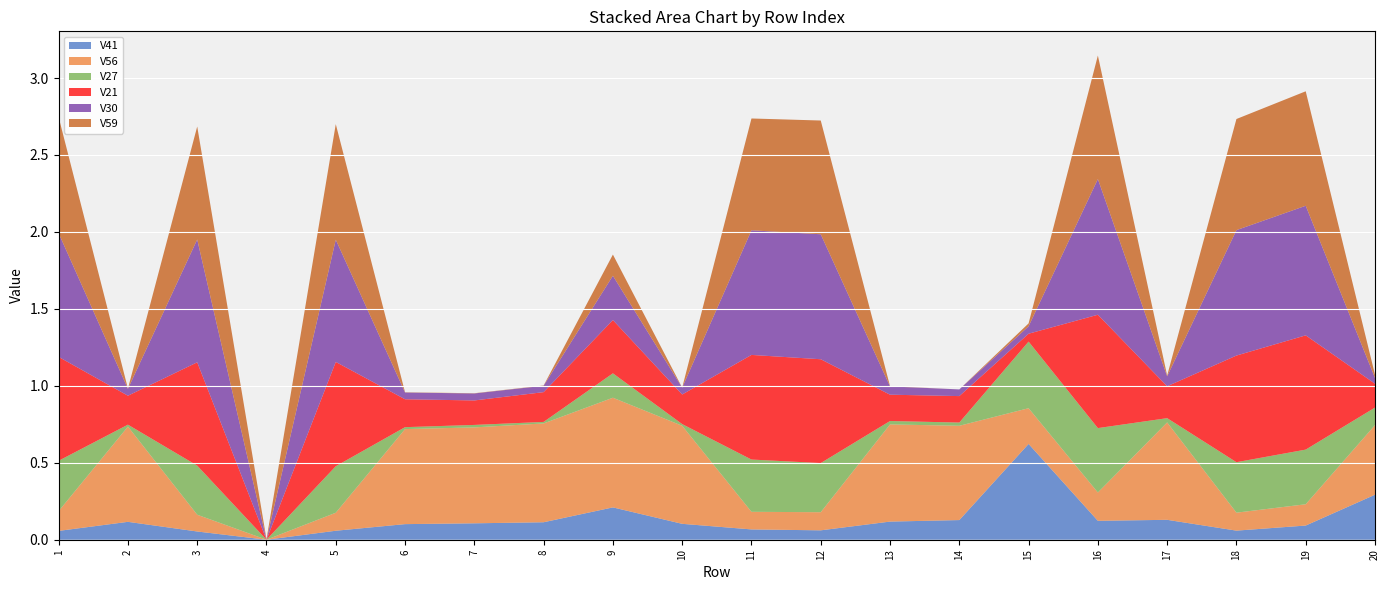

Reading left to right, extract all data points from this chart.

V41: 1=0.1	2=0.1	3=0.1	4=0.0	5=0.1	6=0.1	7=0.1	8=0.1	9=0.2	10=0.1	11=0.1	12=0.1	13=0.1	14=0.1	15=0.6	16=0.1	17=0.1	18=0.1	19=0.1	20=0.3
V56: 1=0.1	2=0.6	3=0.1	4=0.0	5=0.1	6=0.6	7=0.6	8=0.6	9=0.7	10=0.6	11=0.1	12=0.1	13=0.6	14=0.6	15=0.2	16=0.2	17=0.6	18=0.1	19=0.1	20=0.5
V27: 1=0.3	2=0.0	3=0.3	4=0.0	5=0.3	6=0.0	7=0.0	8=0.0	9=0.2	10=0.0	11=0.3	12=0.3	13=0.0	14=0.0	15=0.4	16=0.4	17=0.0	18=0.3	19=0.4	20=0.1
V21: 1=0.7	2=0.2	3=0.7	4=0.0	5=0.7	6=0.2	7=0.2	8=0.2	9=0.3	10=0.2	11=0.7	12=0.7	13=0.2	14=0.2	15=0.1	16=0.7	17=0.2	18=0.7	19=0.7	20=0.2
V30: 1=0.8	2=0.0	3=0.8	4=0.0	5=0.8	6=0.0	7=0.0	8=0.0	9=0.3	10=0.0	11=0.8	12=0.8	13=0.1	14=0.0	15=0.0	16=0.9	17=0.1	18=0.8	19=0.8	20=0.0
V59: 1=0.8	2=0.0	3=0.7	4=0.0	5=0.8	6=0.0	7=0.0	8=0.0	9=0.1	10=0.0	11=0.7	12=0.7	13=0.0	14=0.0	15=0.0	16=0.8	17=0.0	18=0.7	19=0.7	20=0.0